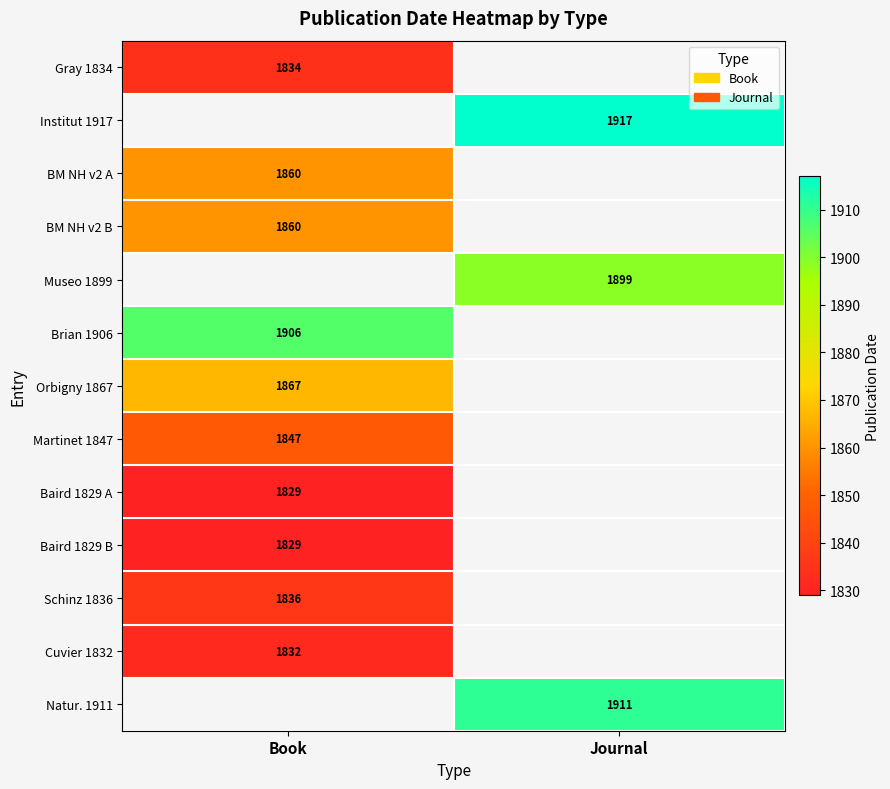

True or false: Cuvier 1832 has a value of 3032 at Book.

False